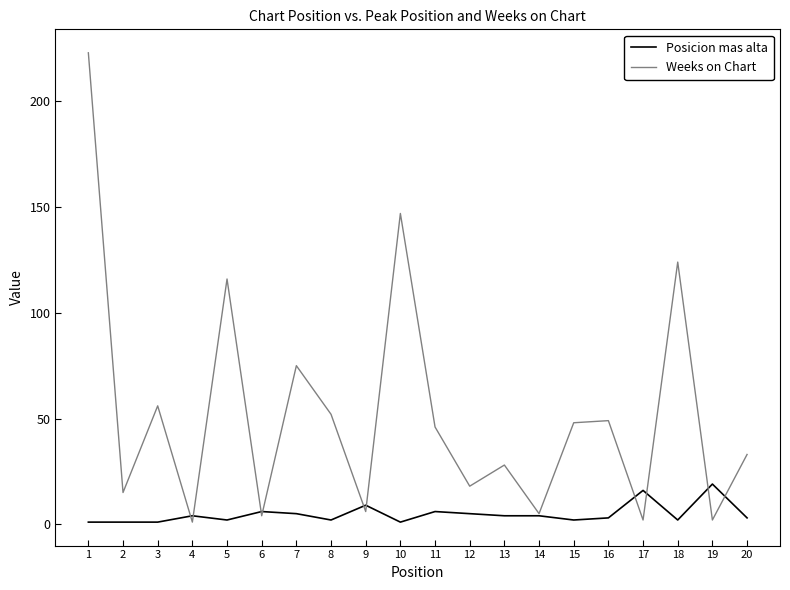

Is it true that Posicion mas alta equals 16 at 17?

True